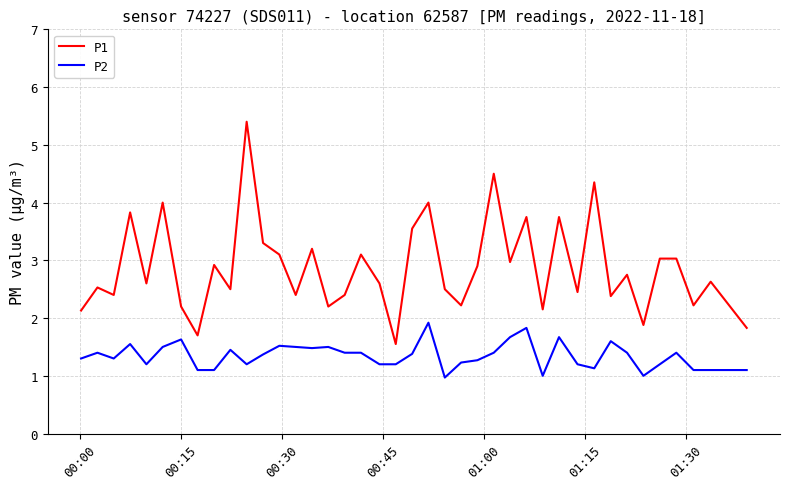

True or false: P1 and P2 intersect in this chart.

False